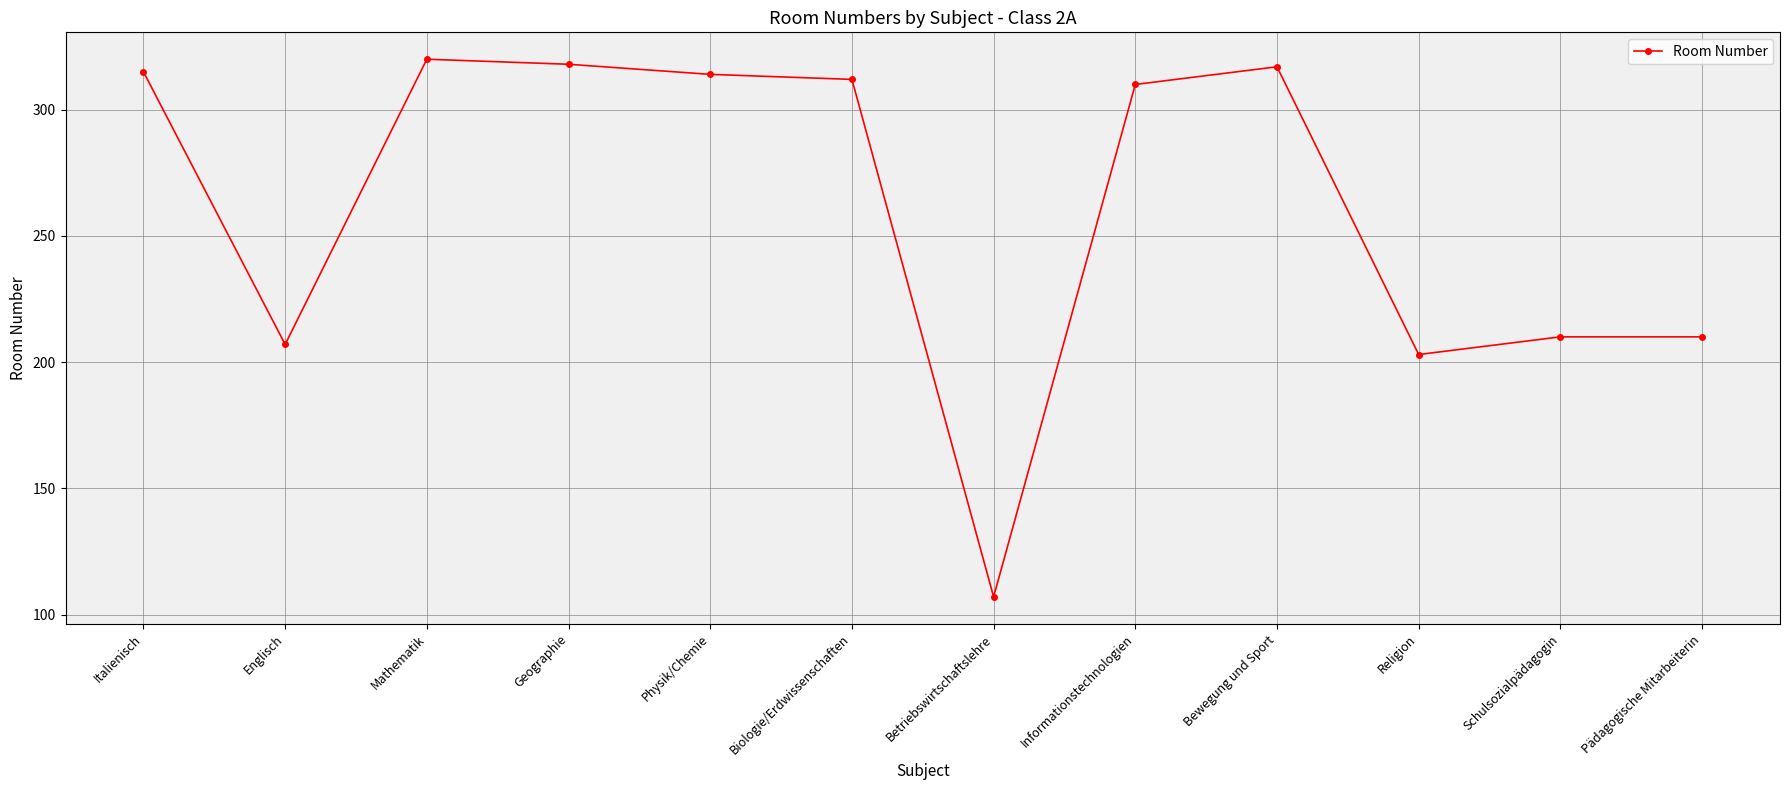

What value does the data have at Bewegung und Sport?

317